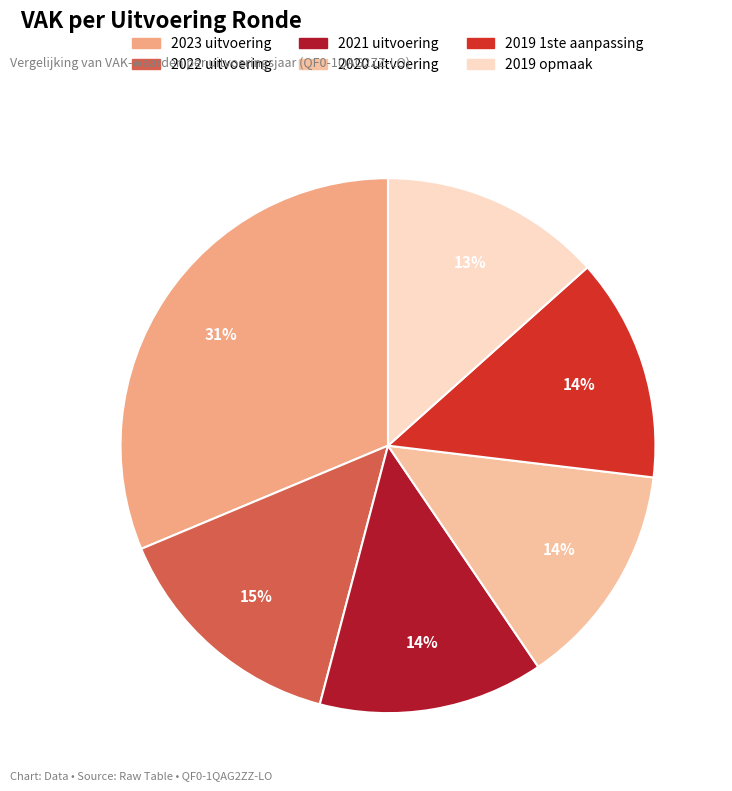

What percentage do 2019 1ste aanpassing and 2019 opmaak together represent?

26.9%